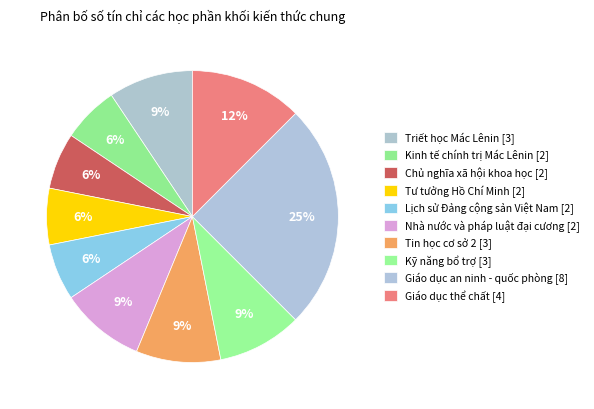

Is it true that Kỹ năng bổ trợ [3] is 9% of the pie?

True